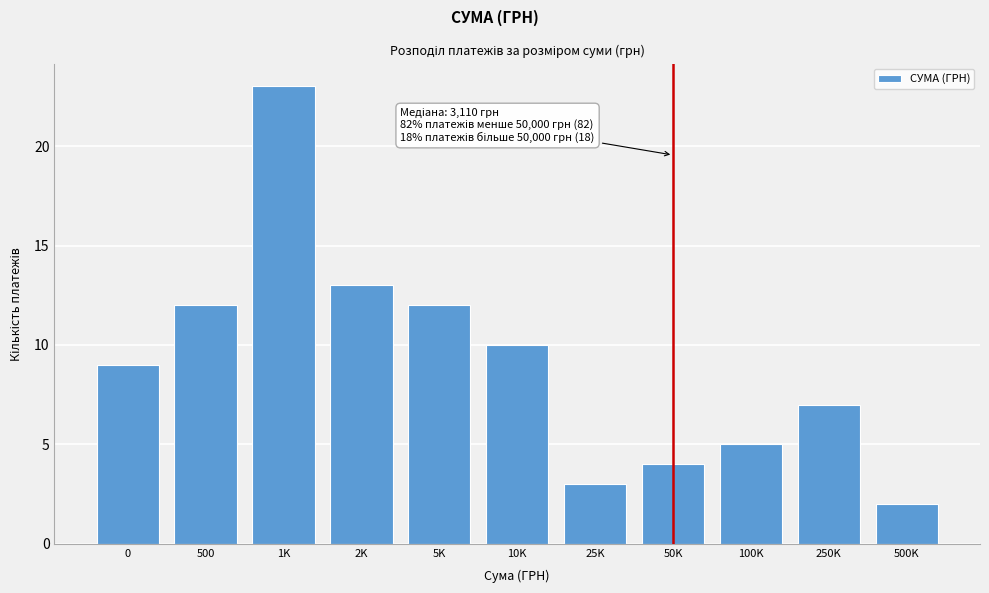

Reading left to right, transcribe all the data shown in this chart.

0=9	500=12	1K=23	2K=13	5K=12	10K=10	25K=3	50K=4	100K=5	250K=7	500K=2